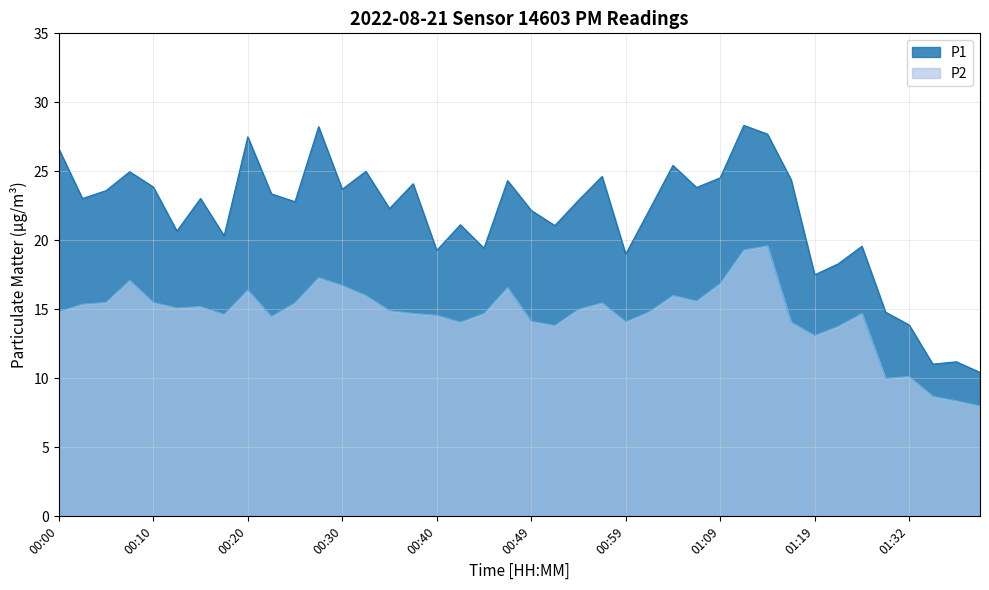

What is the difference between the maximum and minimum values in the P1 series?

17.9